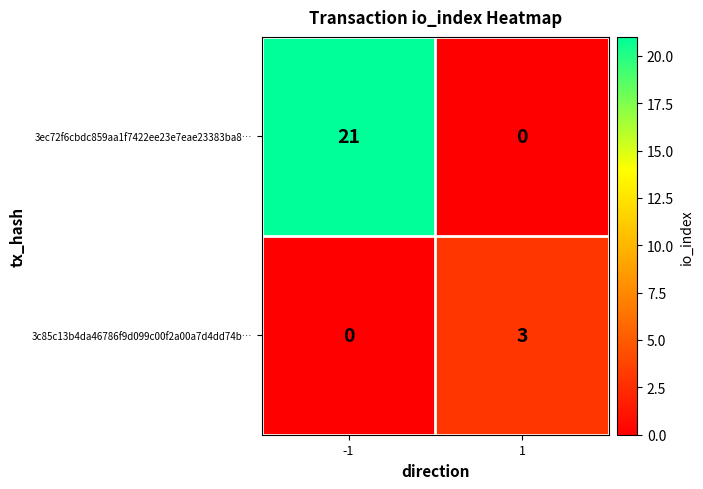

What is the sum of all 3c85c13b4da46786f9d099c00f2a00a7d4dd74b… values?

3